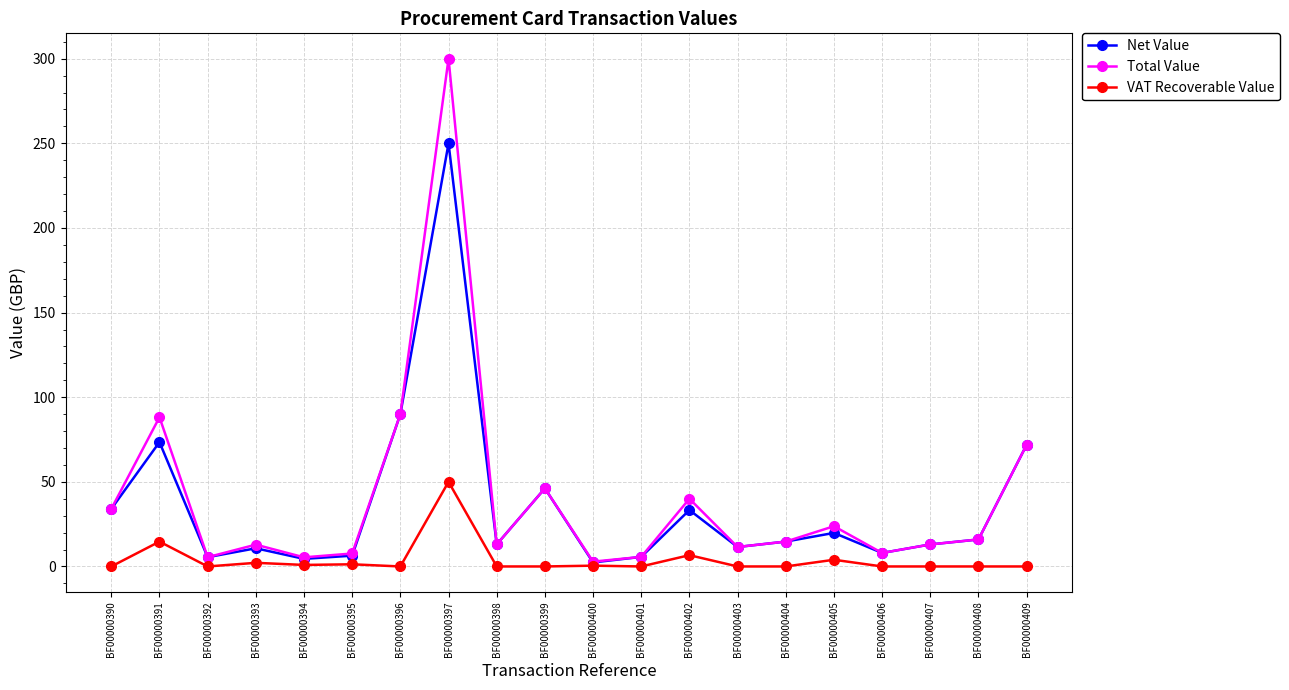

What is the average value of the Net Value series?

36.5